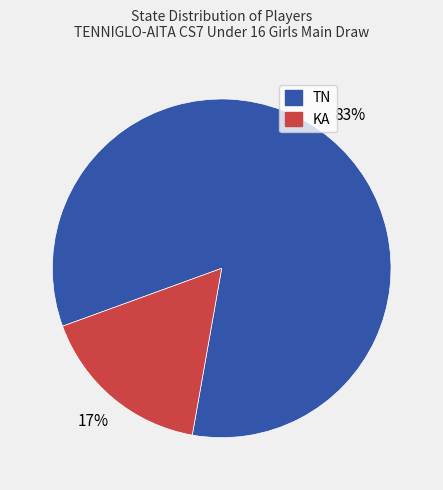

Count the number of slices in the pie.

2